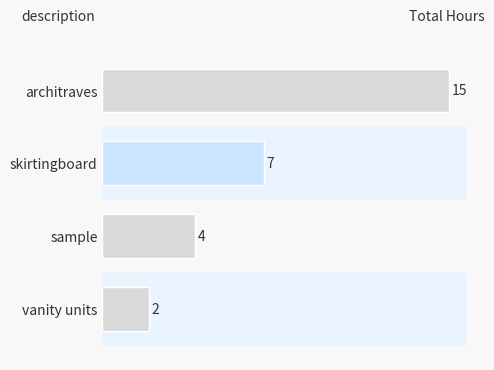

Rank the categories by value from lowest to highest.

vanity units, sample, skirtingboard, architraves